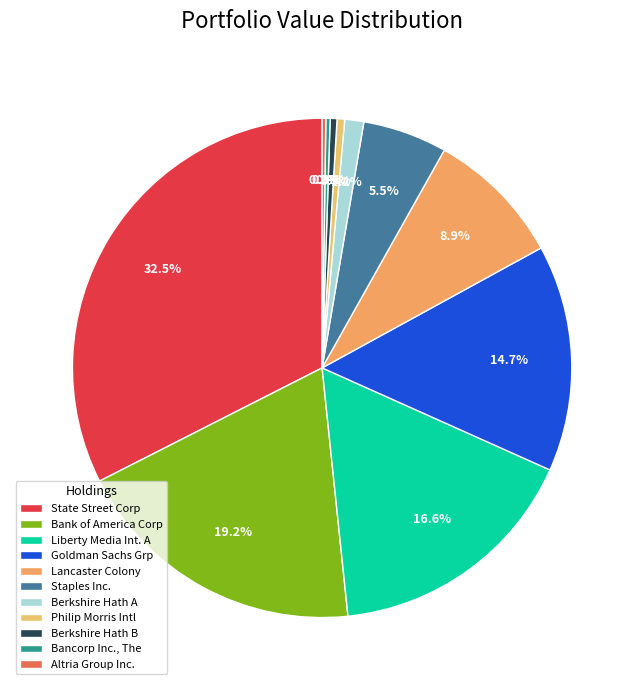

What is the total percentage of Altria Group Inc. and Liberty Media Int. A?

16.9%